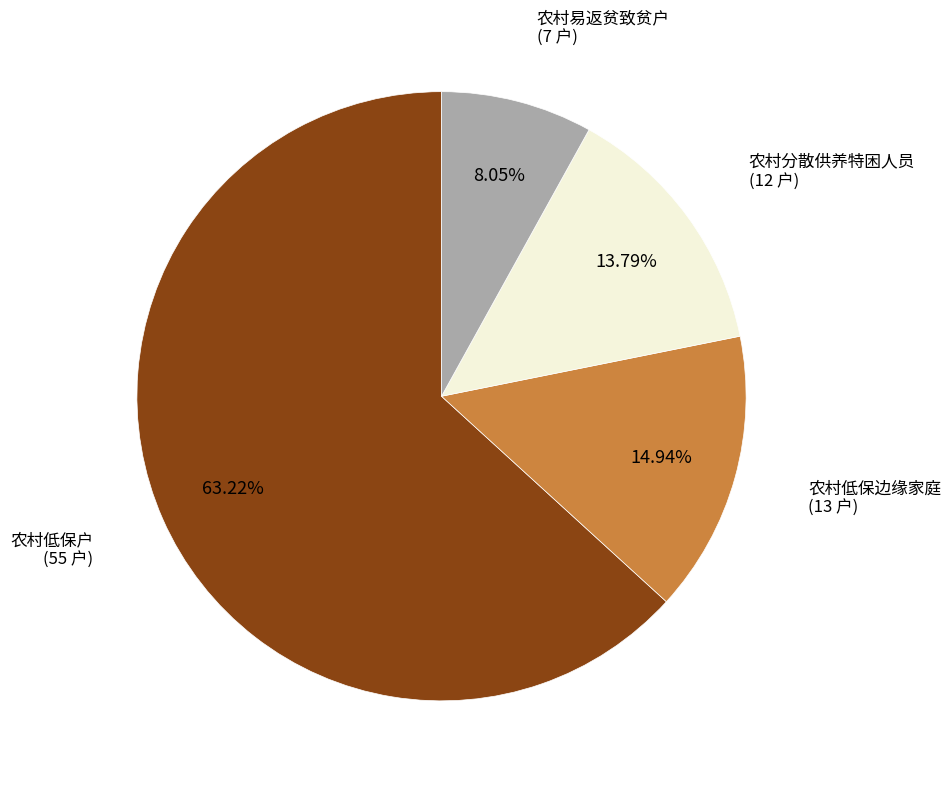

Is there a majority slice in this chart?

Yes